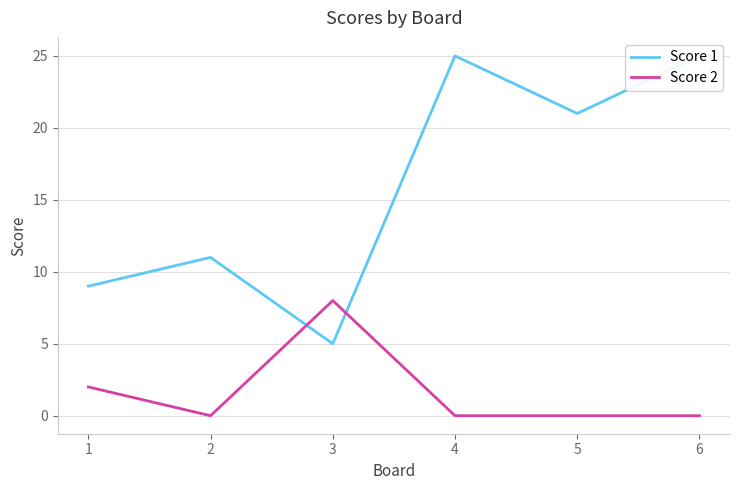

What is the greatest value displayed?

25